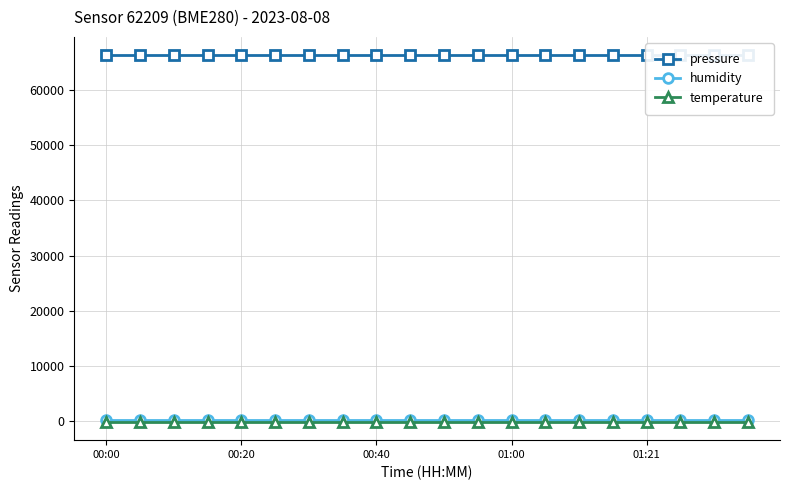

At 01:00, list the series in order from largest to smallest.

pressure, humidity, temperature